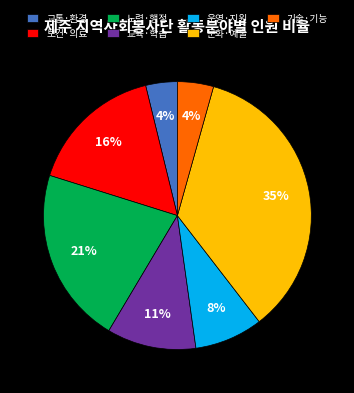

Which category has the biggest portion of the pie?

문화·예술